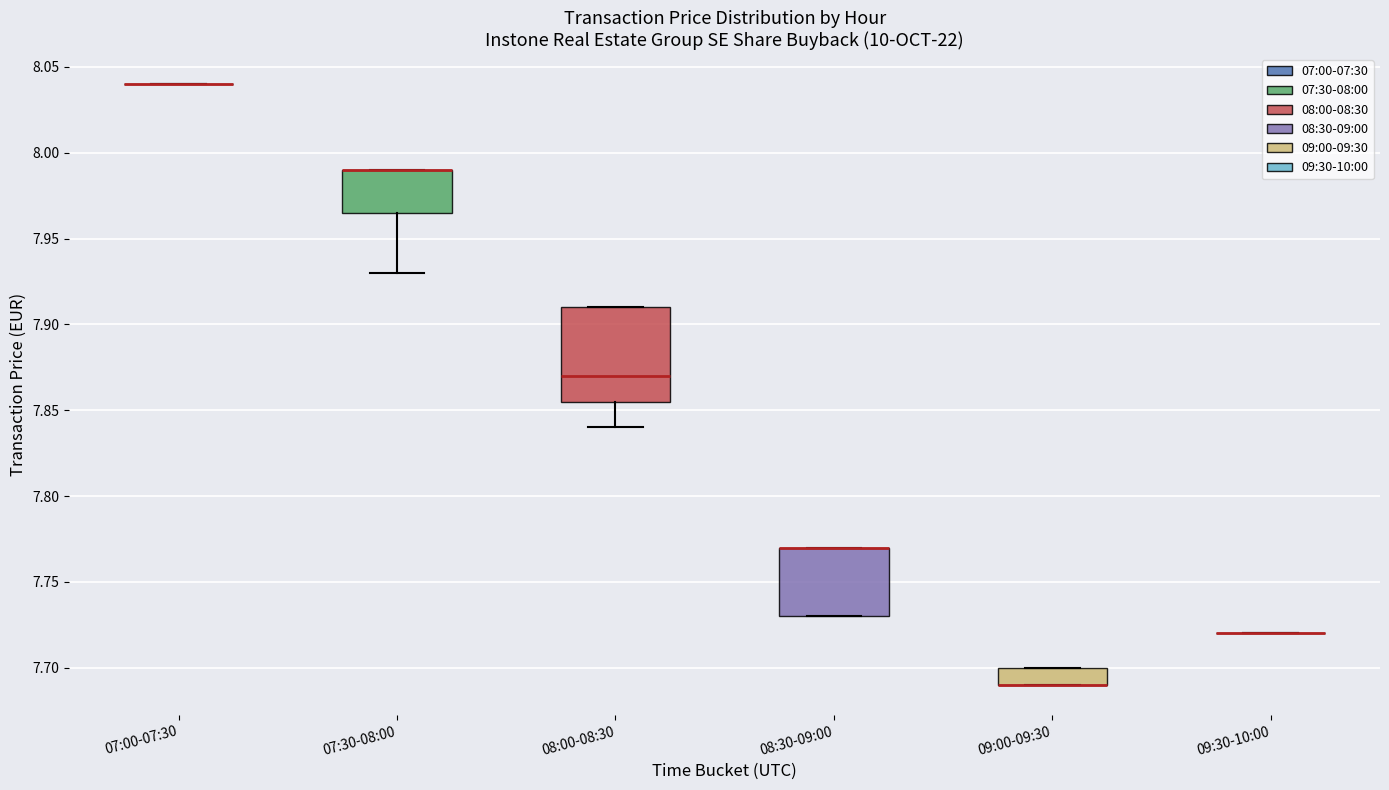

Which box is the tallest, from its lower edge to its upper edge?

08:00-08:30